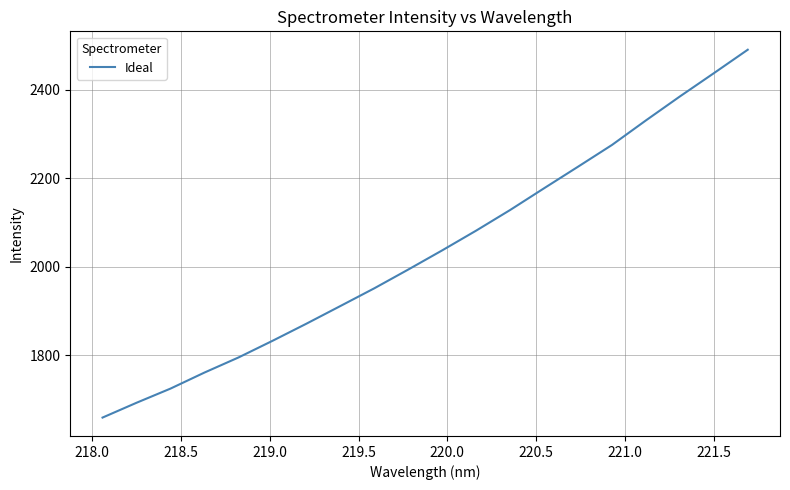

Does the chart have visible grid lines?

Yes